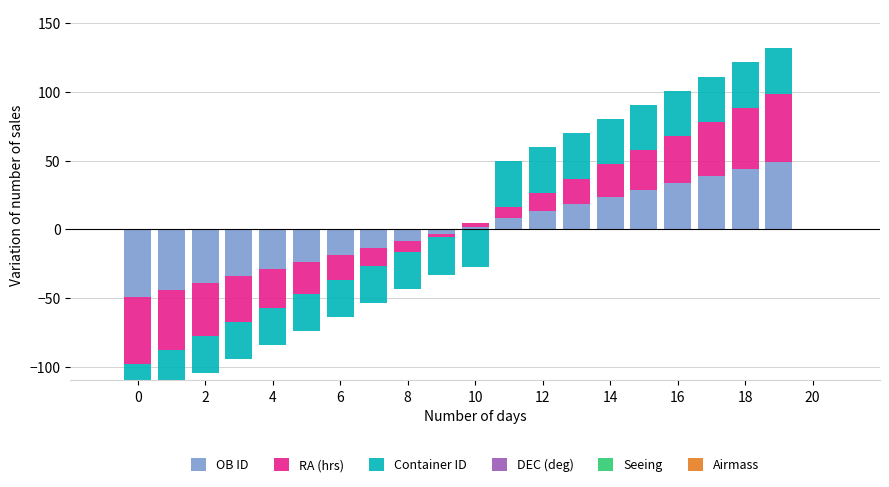

Between 11 and 15, which is larger?

15